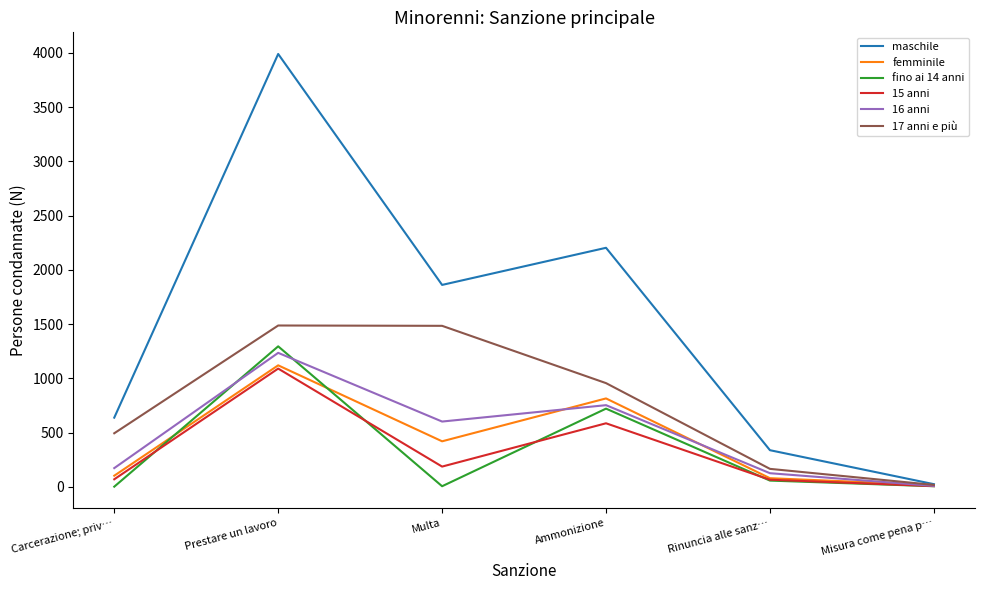

Rank the categories by maschile value from highest to lowest.

Prestare un lavoro, Ammonizione, Multa, Carcerazione; priv…, Rinuncia alle sanz…, Misura come pena p…